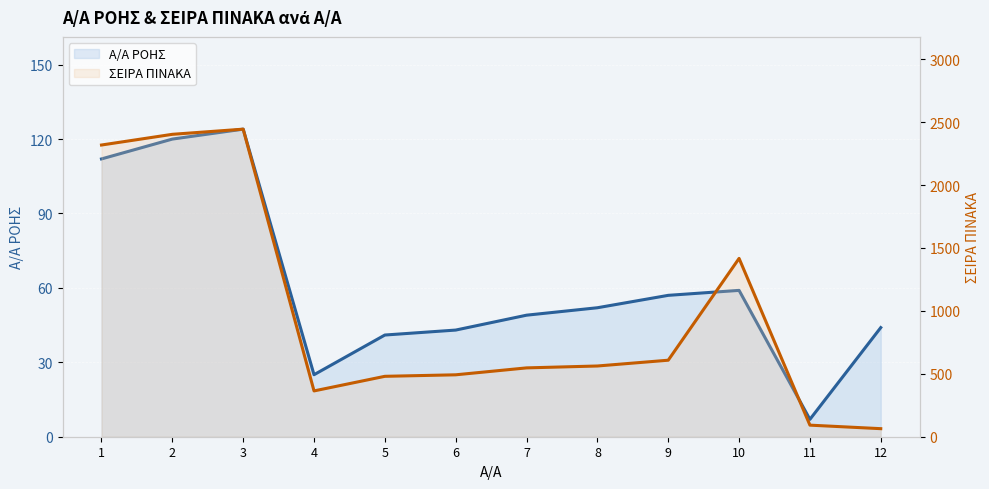

Reading left to right, extract all data points from this chart.

Α/Α ΡΟΗΣ: 1=112	2=120	3=124	4=25	5=41	6=43	7=49	8=52	9=57	10=59	11=7	12=44
ΣΕΙΡΑ ΠΙΝΑΚΑ: 1=2318	2=2403	3=2444	4=364	5=480	6=492	7=547	8=562	9=608	10=1417	11=92	12=64